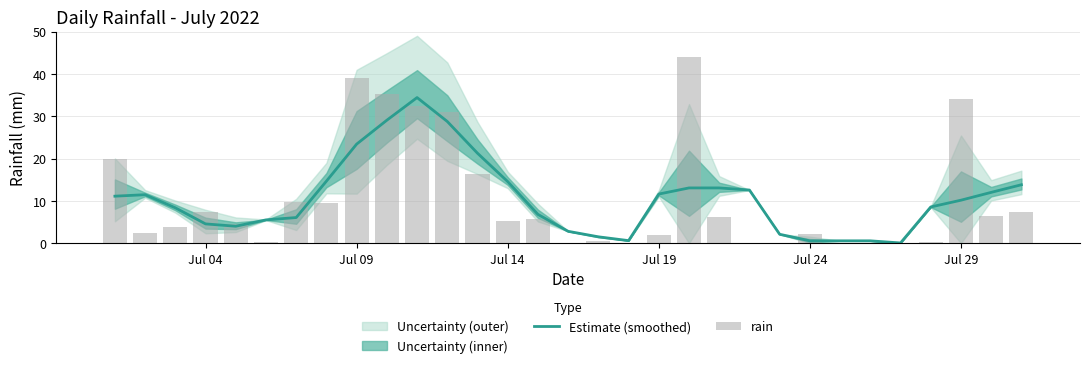

At which label does rain first exceed 5?

Jul 04